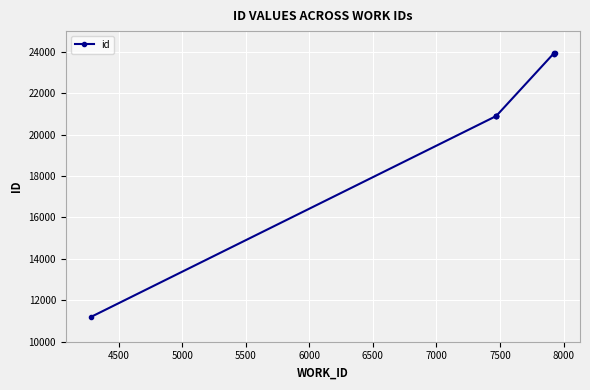

What is the difference between the maximum and minimum values?

12734